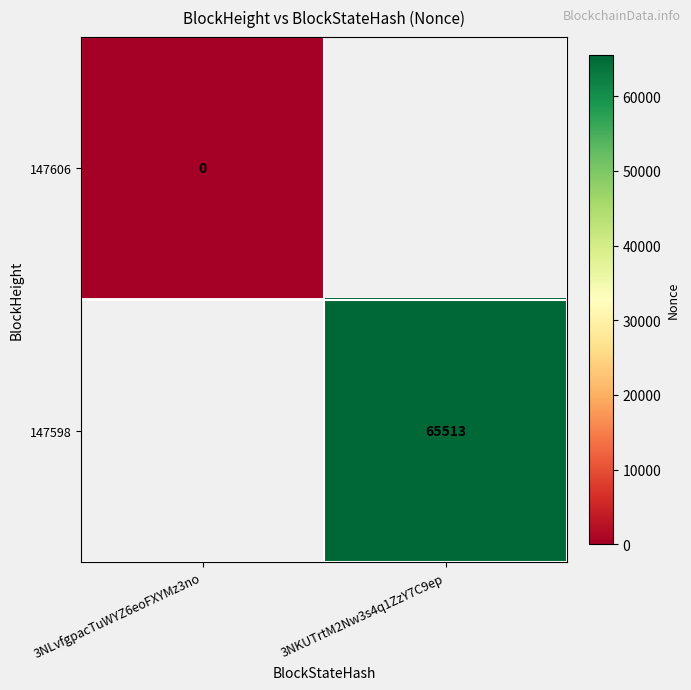

True or false: 147598 has a value of 65513 at 3NKUTrtM2Nw3s4q1ZzY7C9ep.

True